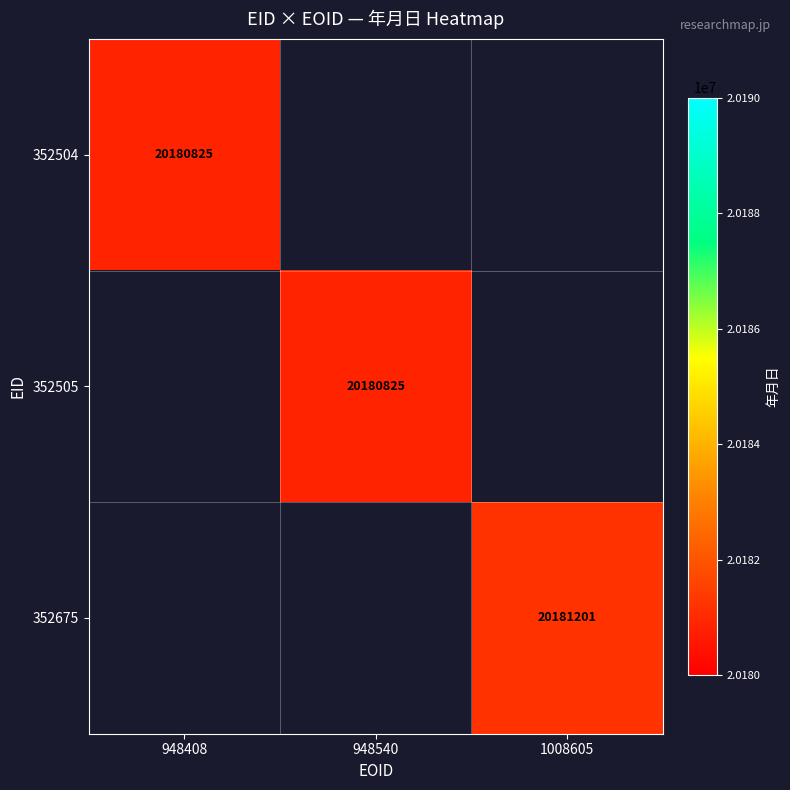

The 352505 series shows 5455336 at 948540. True or false?

False